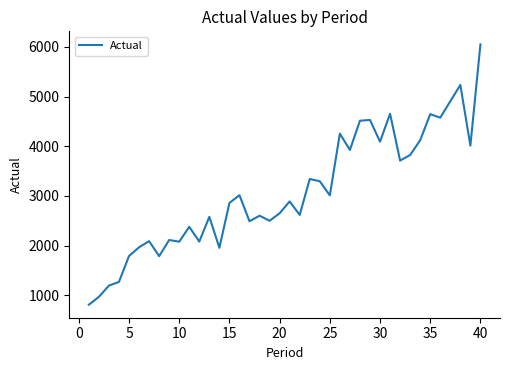

What is the maximum value shown in the chart?

6049